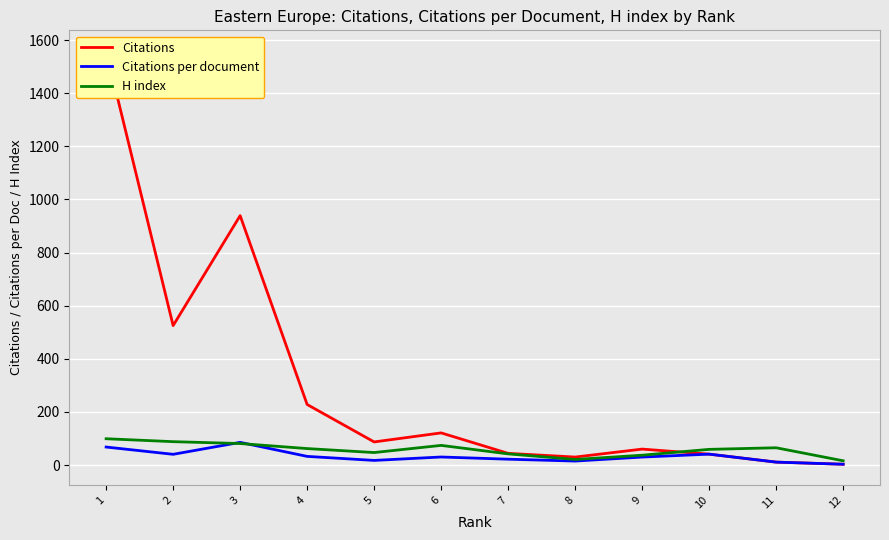

What are all the series names shown in the legend?

Citations, Citations per document, H index